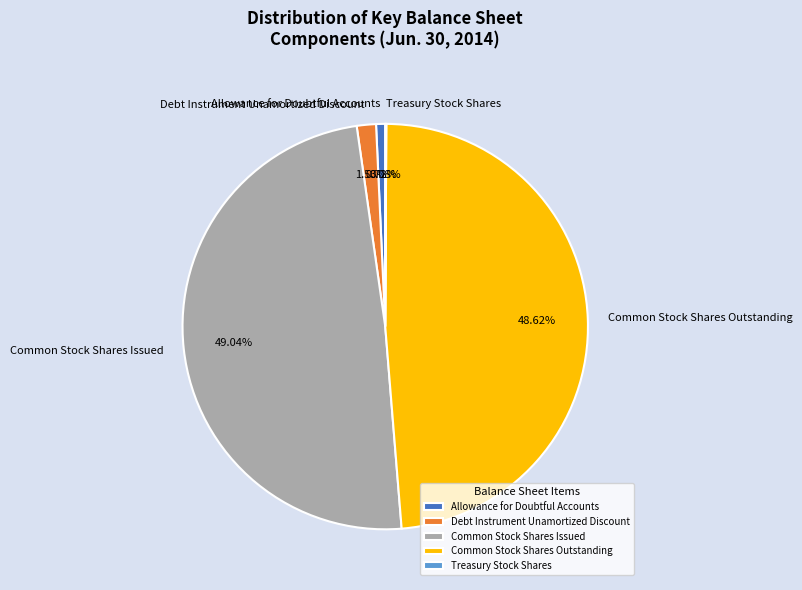

Between Debt Instrument Unamortized Discount and Allowance for Doubtful Accounts, which is larger?

Debt Instrument Unamortized Discount